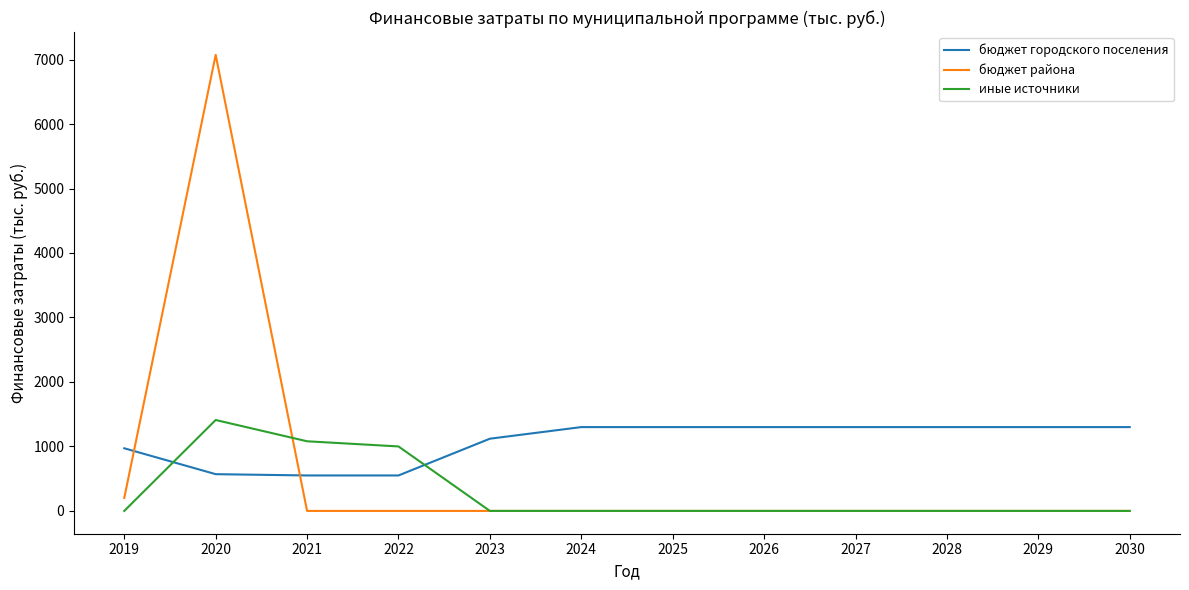

What are all the series names shown in the legend?

бюджет городского поселения, бюджет района, иные источники